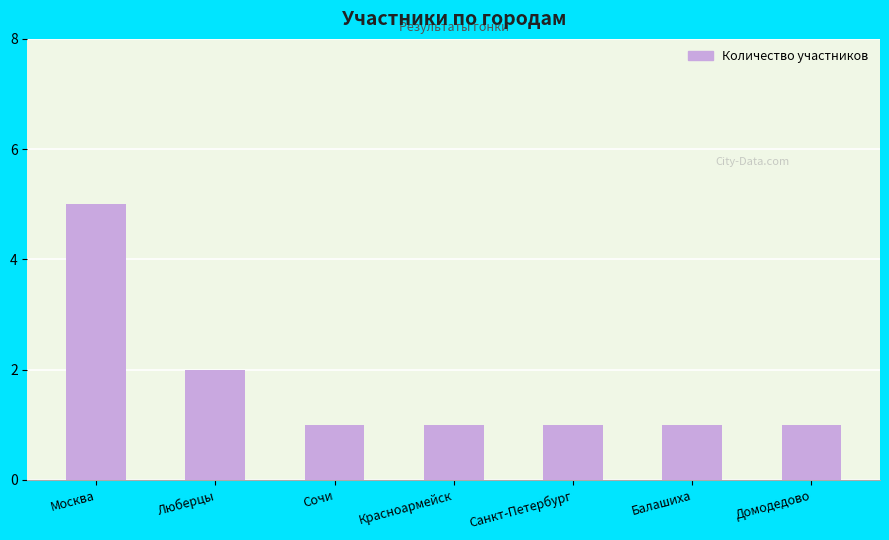

What is the smallest value displayed?

1